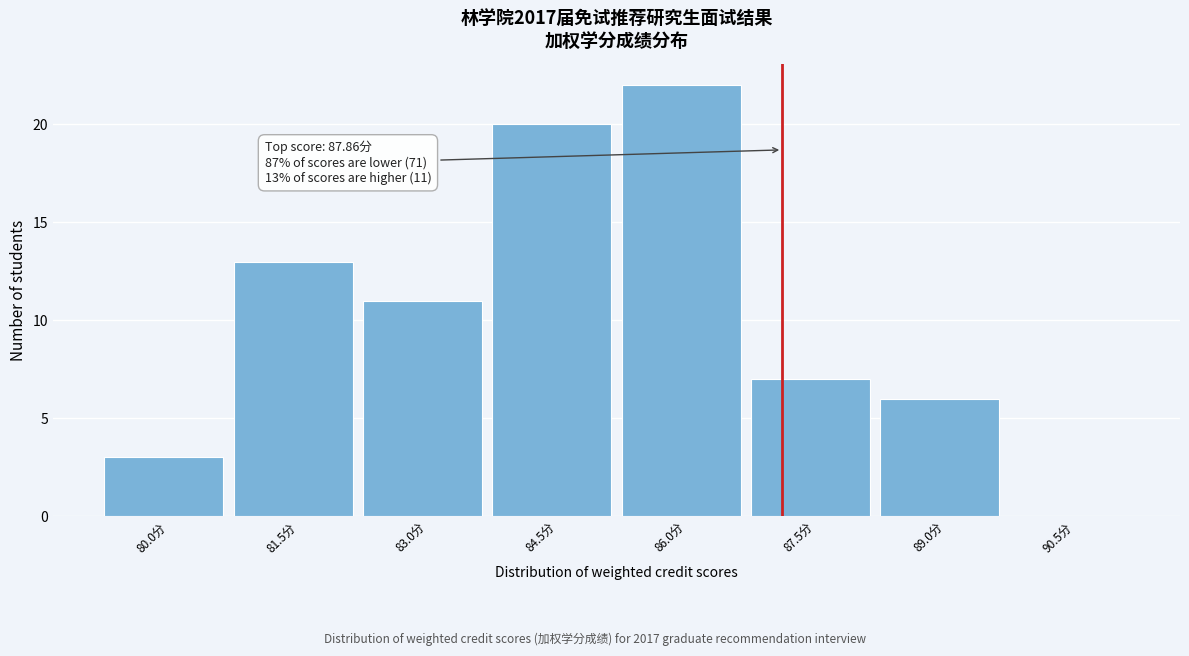

Reading left to right, what are all the values shown in this chart?

80.0分=3	81.5分=13	83.0分=11	84.5分=20	86.0分=22	87.5分=7	89.0分=6	90.5分=0